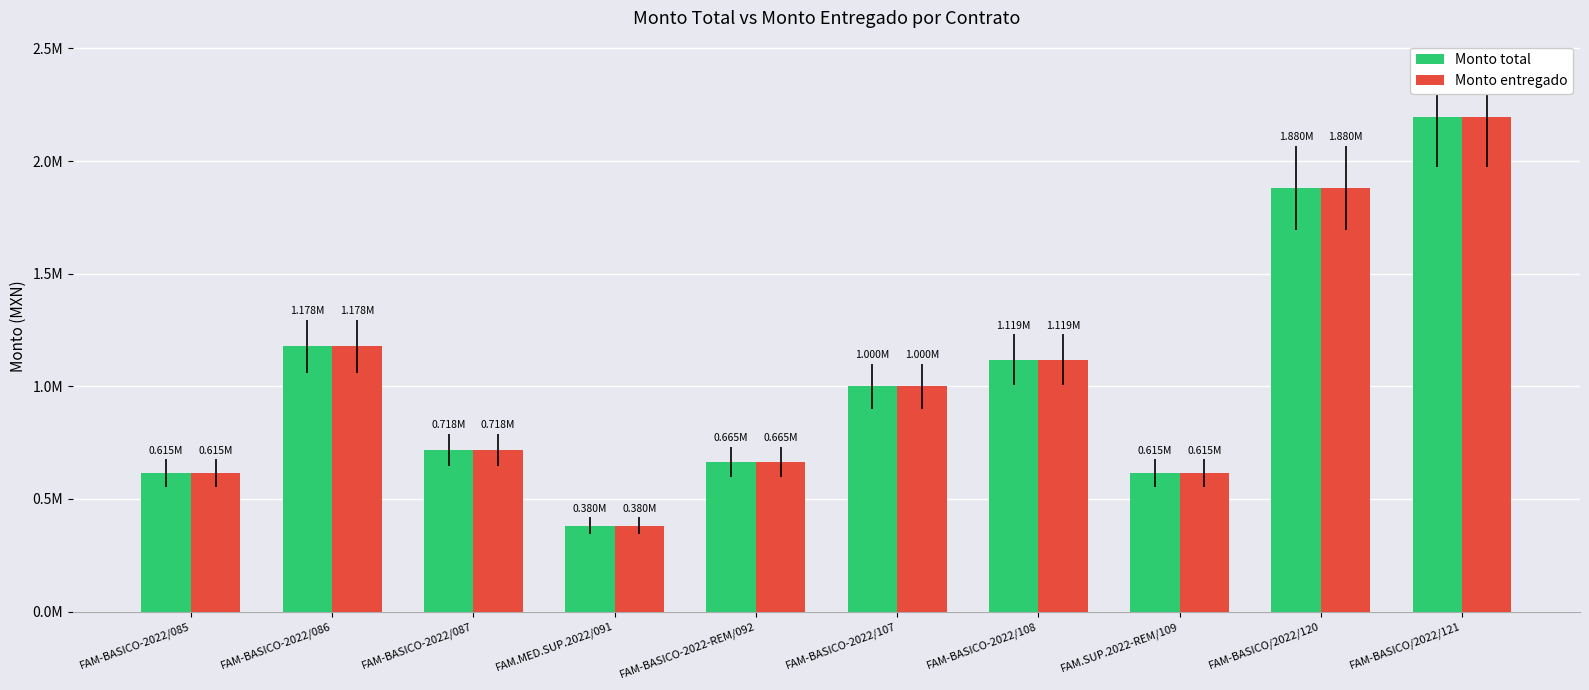

Where is Monto total nearest to the value 1287153?

FAM-BASICO-2022/086